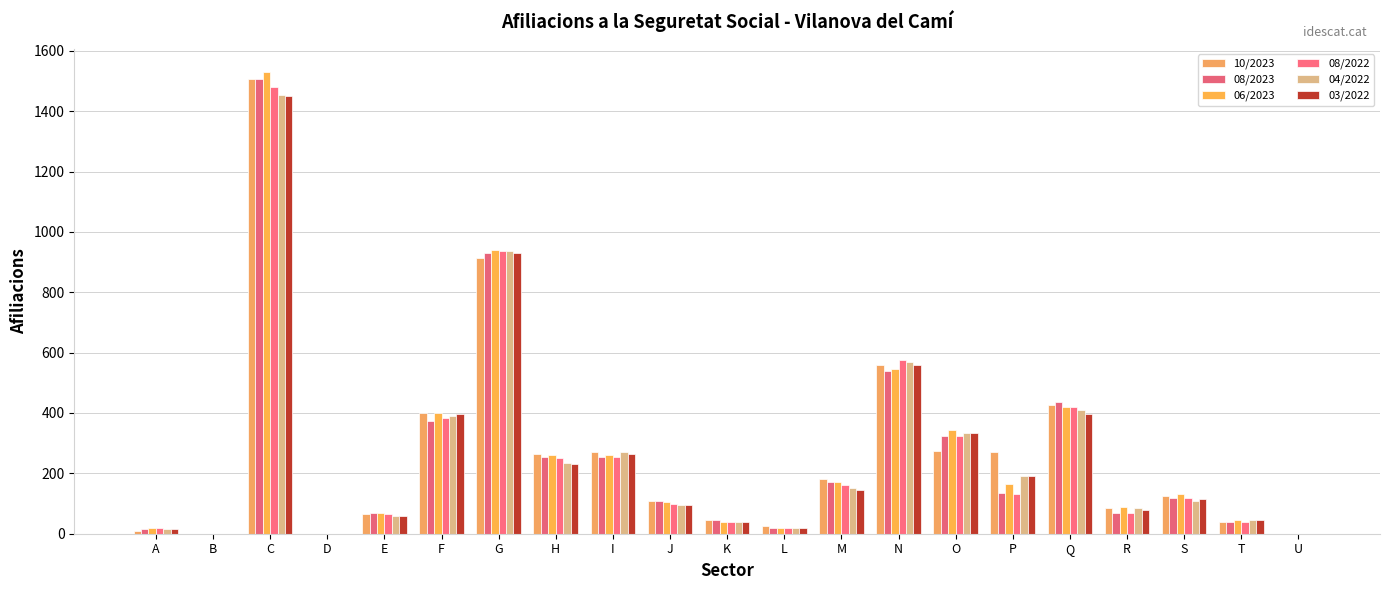

How many distinct data groups are displayed?

6